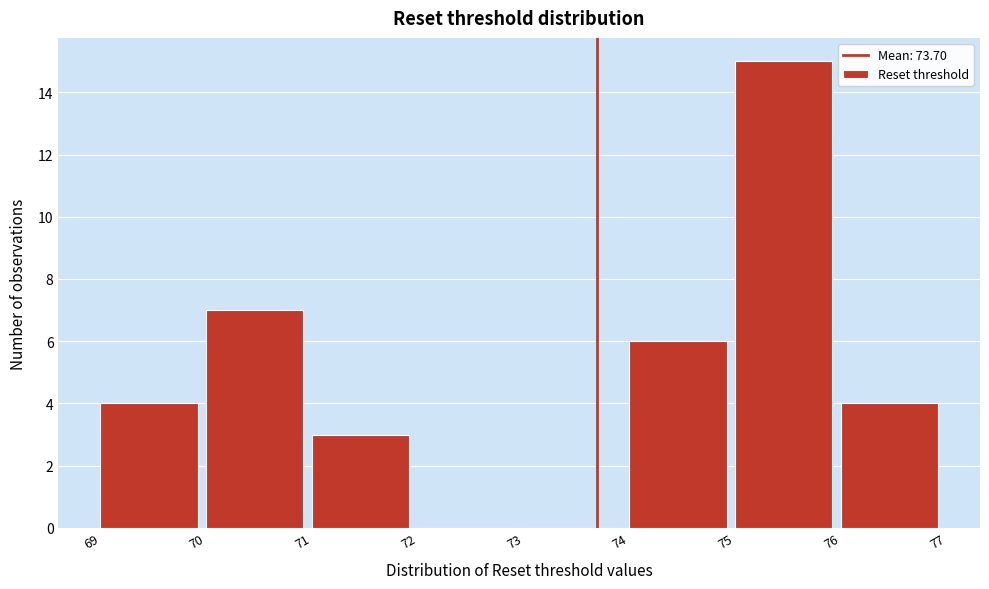

Reading left to right, list every bar in this chart as the range it spans on the x-axis followed by its height. The values are not printed on the chart, so give them approximately, as read against the axis.

69 to 70: 4
70 to 71: 7
71 to 72: 3
72 to 73: 0
73 to 74: 0
74 to 75: 6
75 to 76: 15
76 to 77: 4